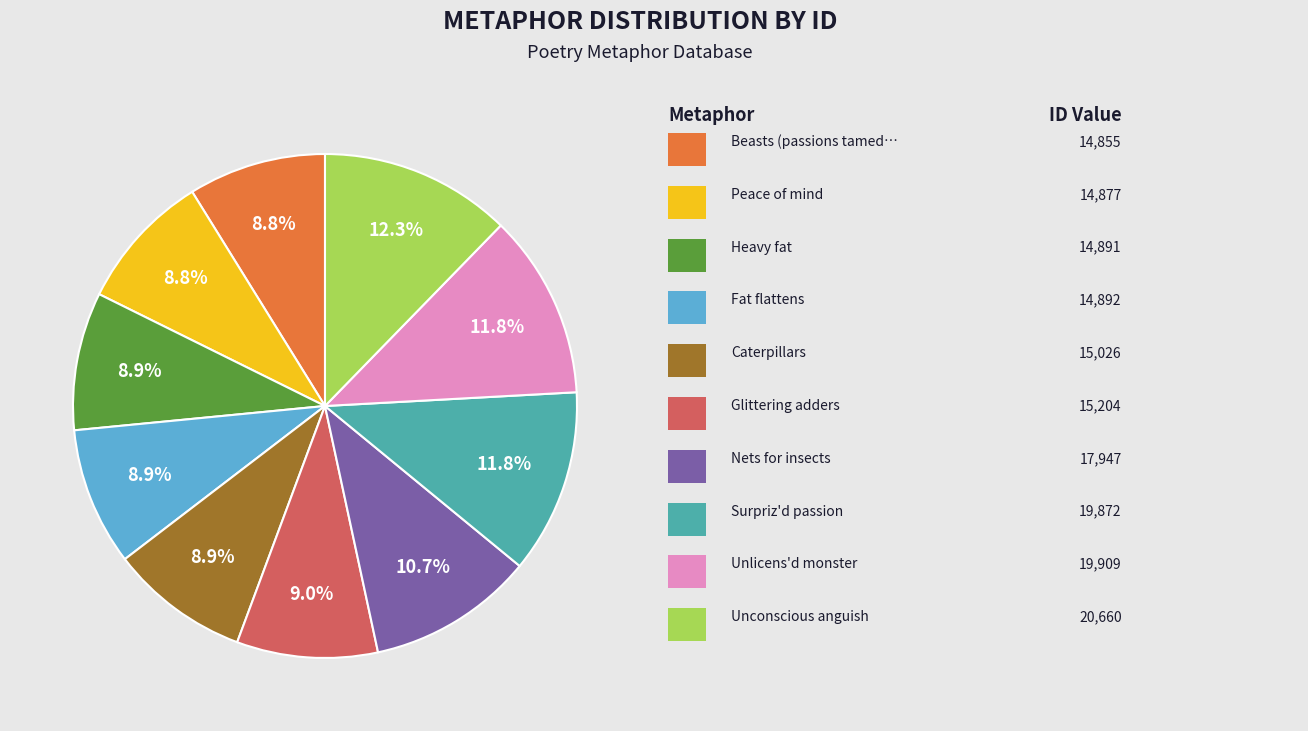

Is there a majority slice in this chart?

No